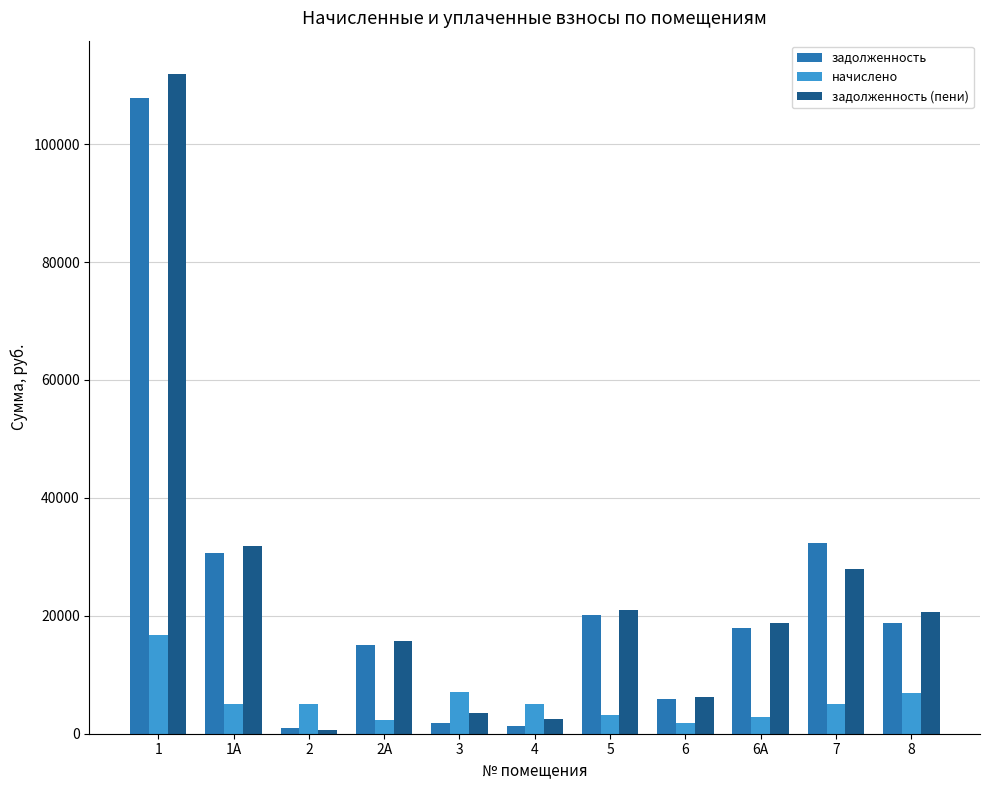

What is the sum of all начислено values?

60700.8